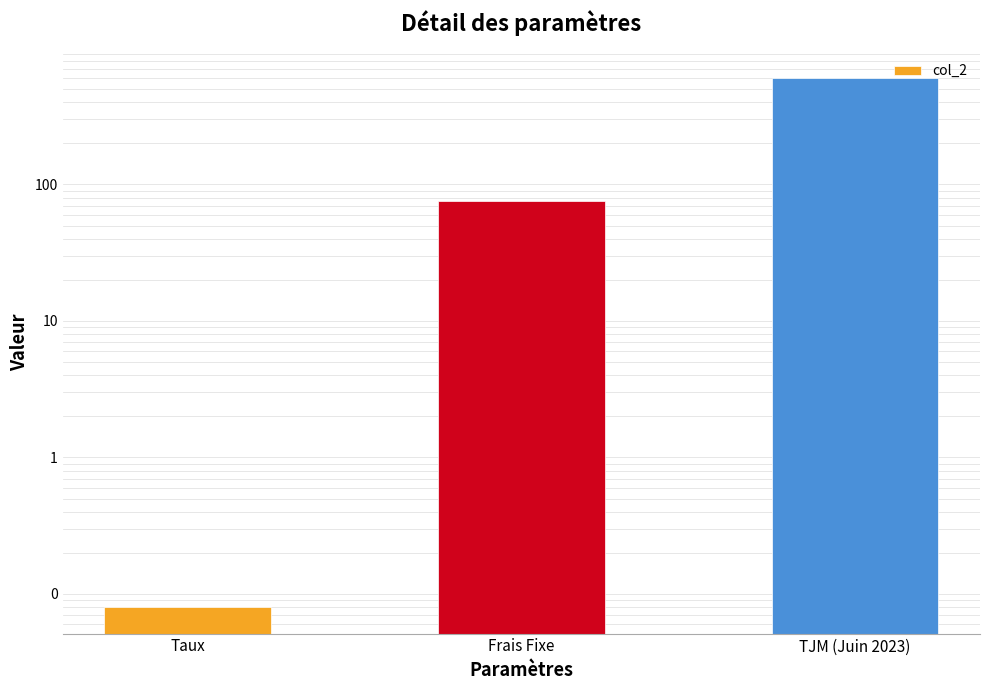

Which label corresponds to the largest value in the chart?

TJM (Juin 2023)